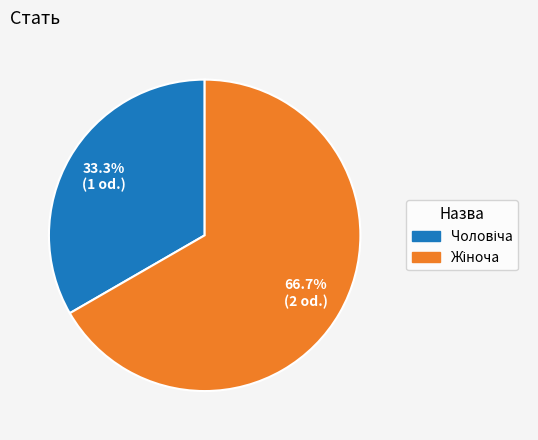

Is there a majority slice in this chart?

Yes